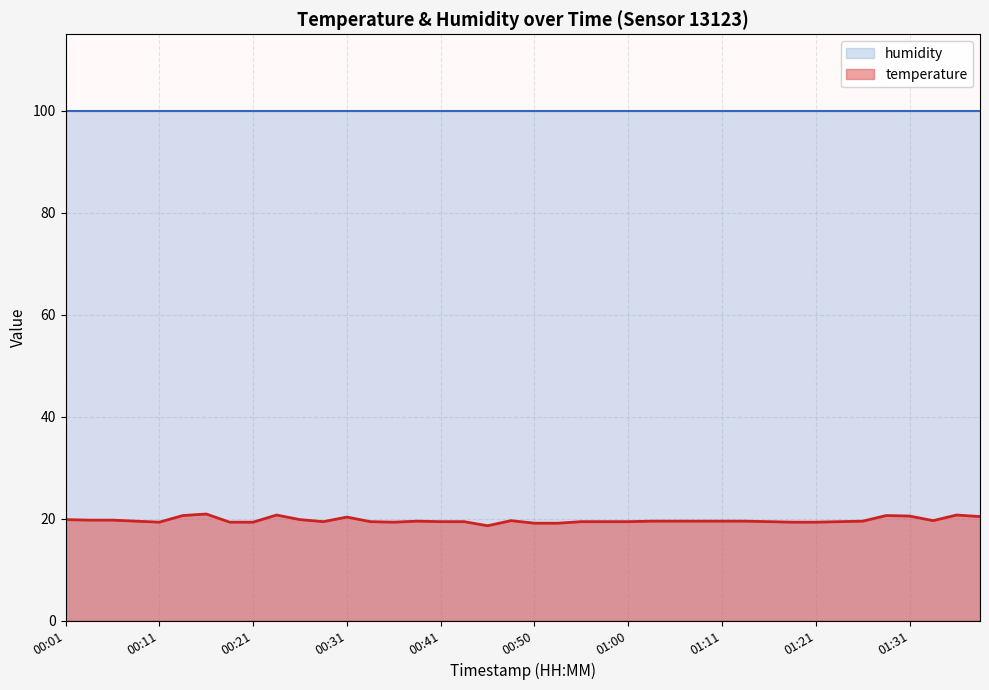

What is the sum of all humidity values?

3996.0